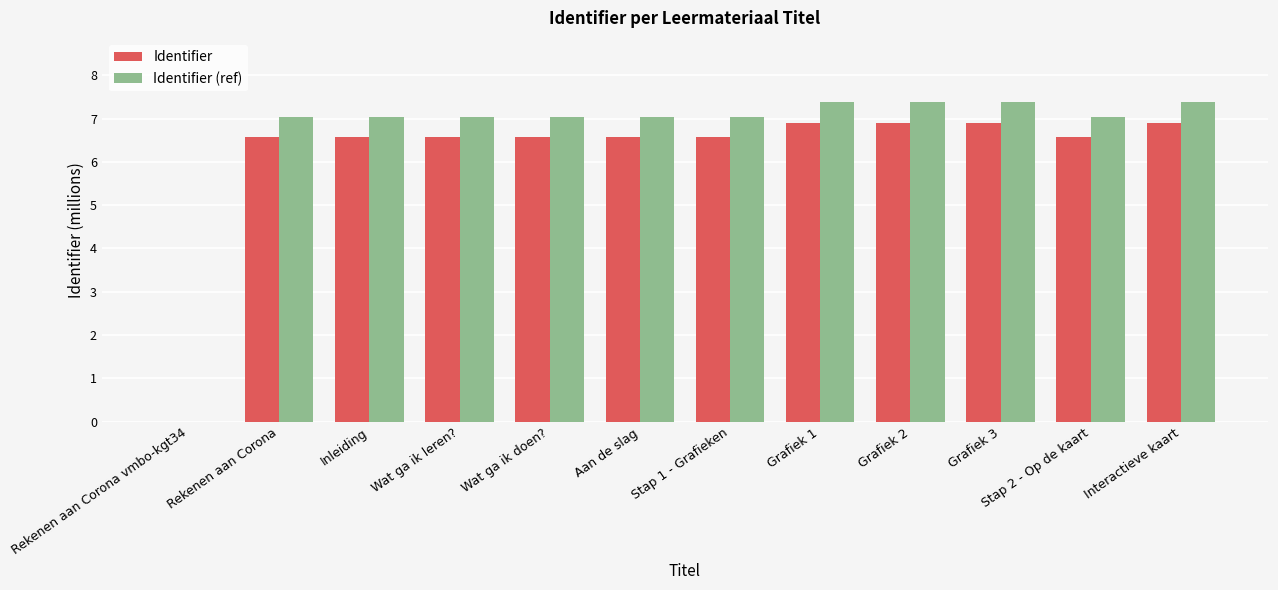

Which series has the largest total across all categories?

Identifier (ref)